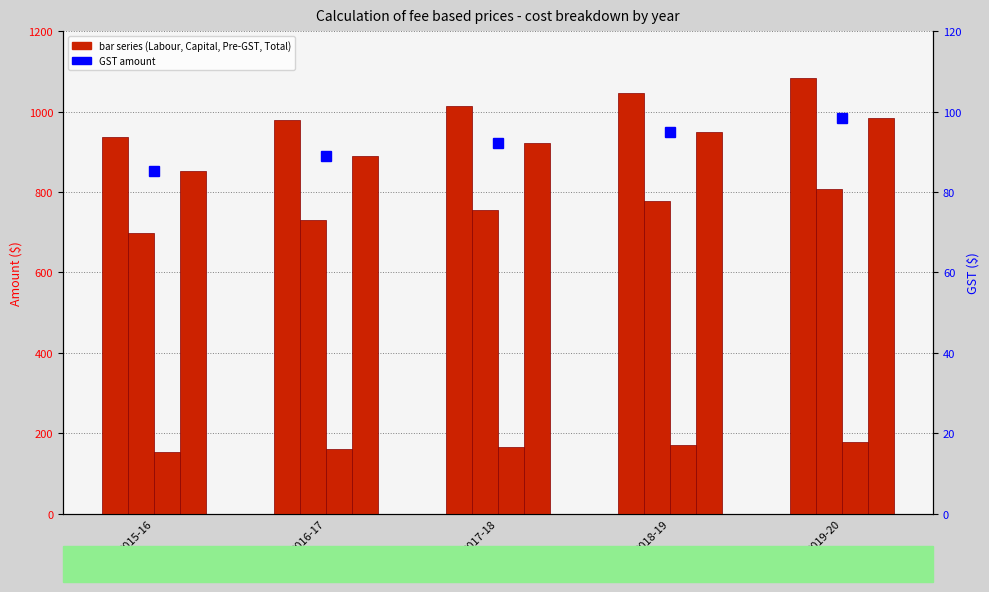

At which label does Pre-GST subtotal (Application fee - Basic/Standard) reach its minimum?

2015-16